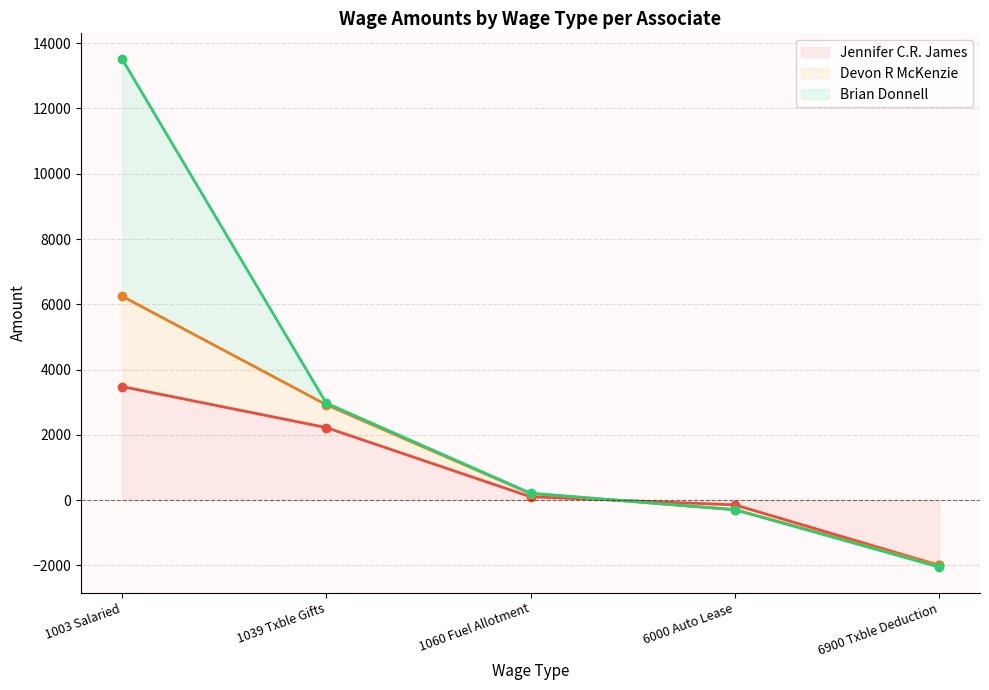

What is the minimum value shown in the chart?

-2055.6